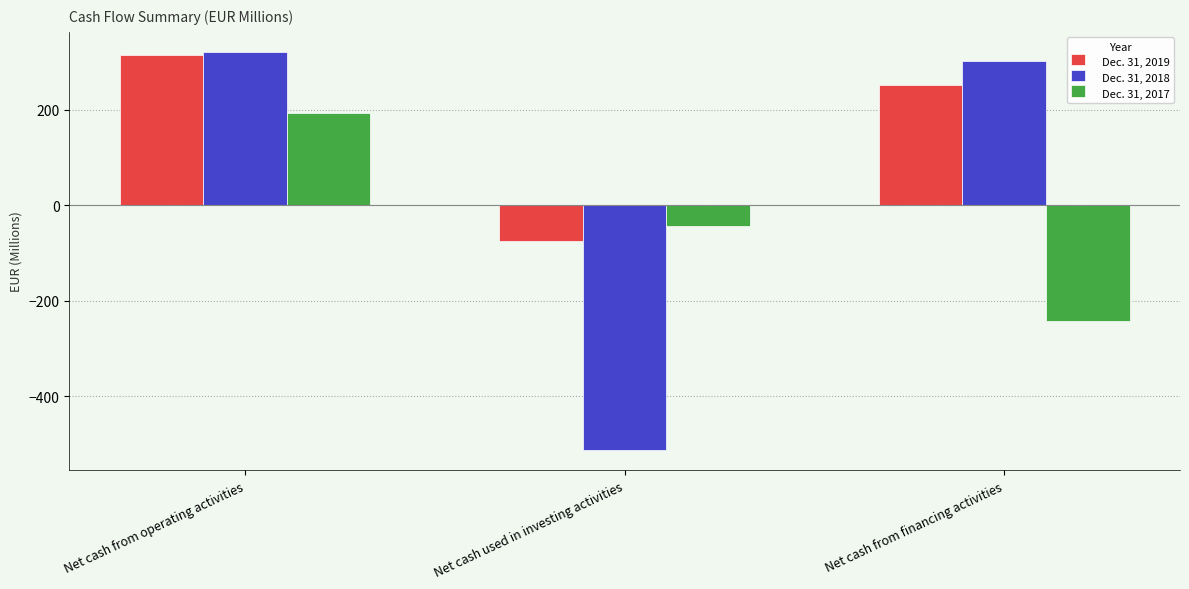

What is the highest value of the Dec. 31, 2017 series?

193.8